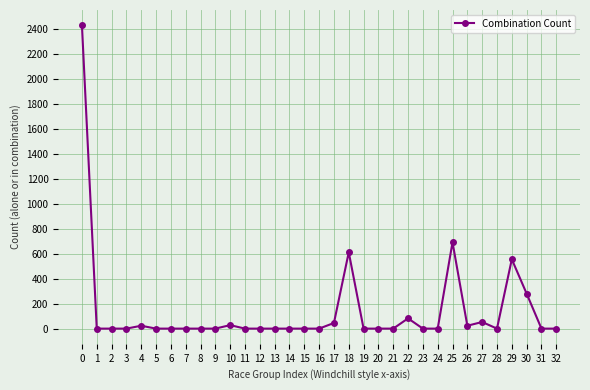

What is the maximum value shown in the chart?

2429